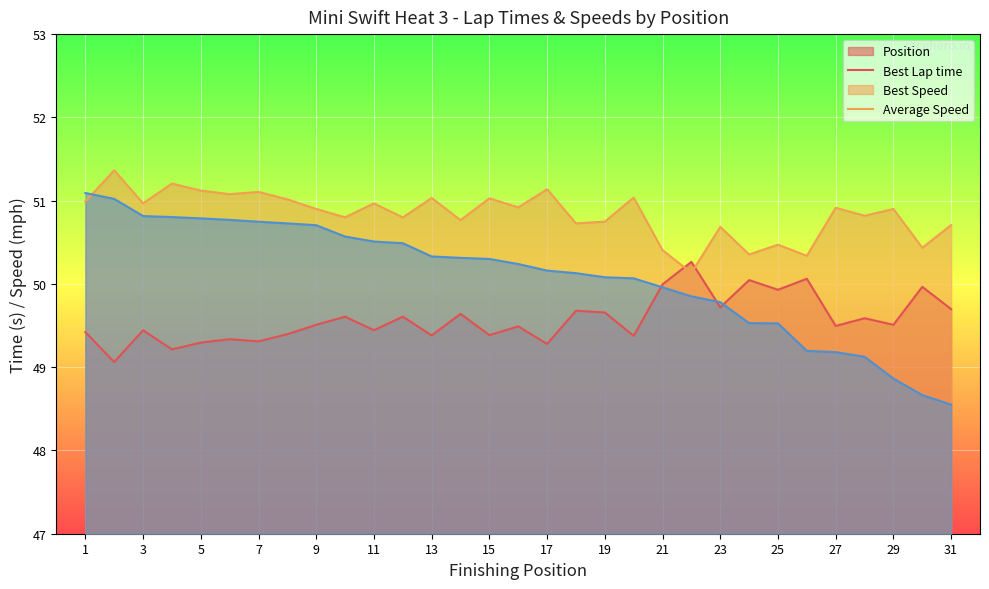

At which category does the chart reach its minimum across all series?

1